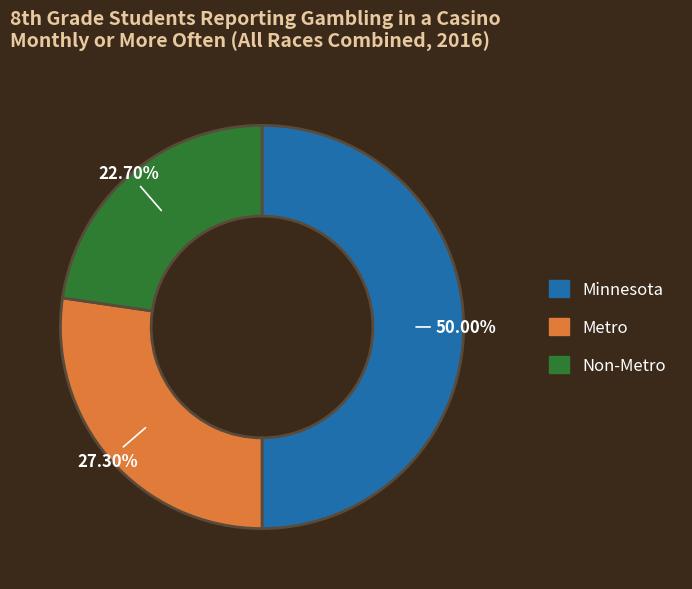

Which has a higher value, Non-Metro or Metro?

Metro